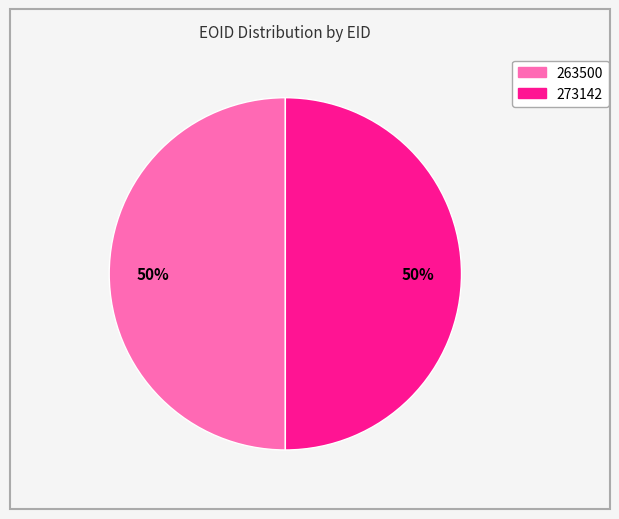

To the nearest percent, what portion does 273142 represent?

50%